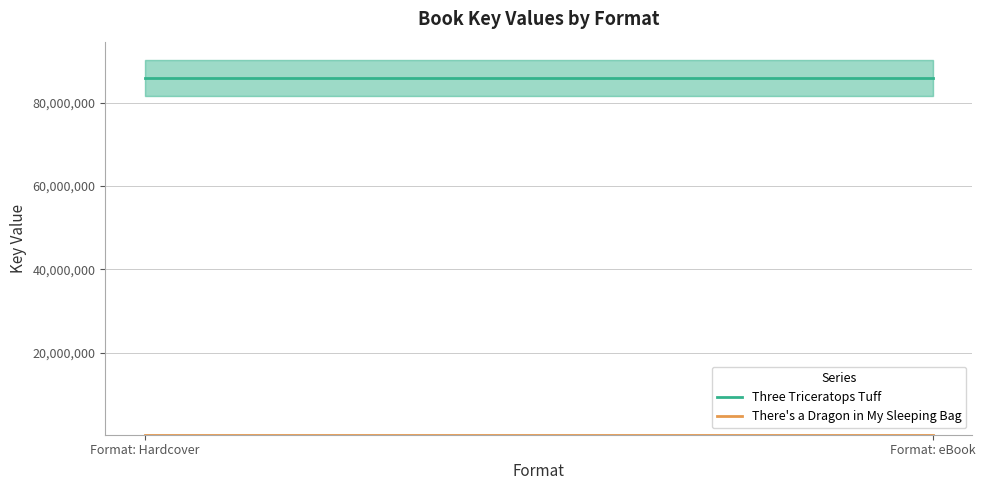

What is the label of the 2nd point from the left?

Format: eBook